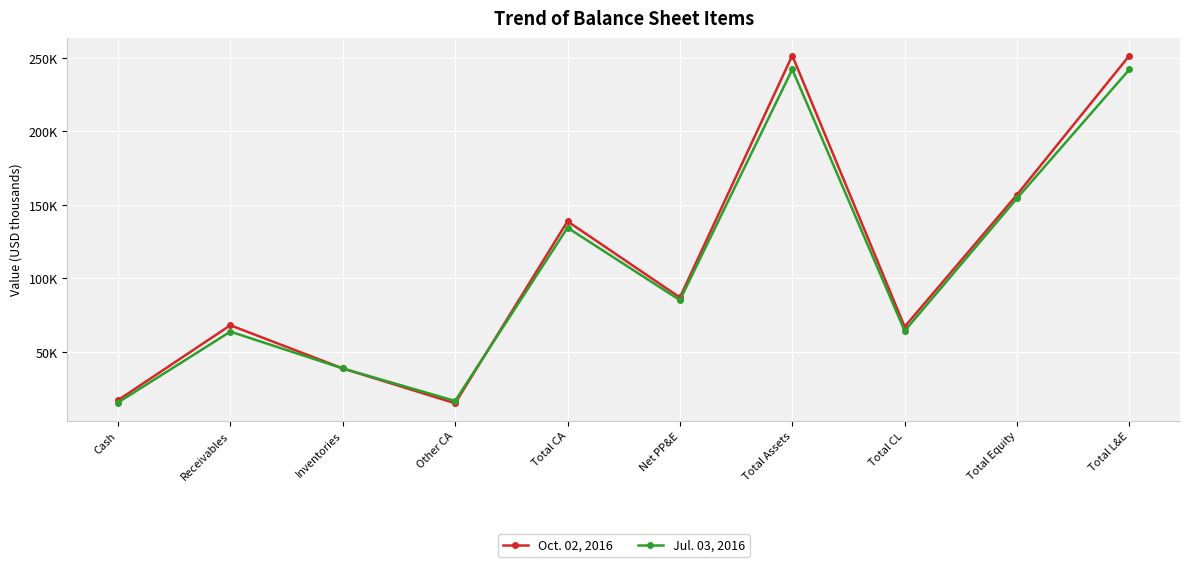

At which label is Oct. 02, 2016 closest to 133300?

Total CA